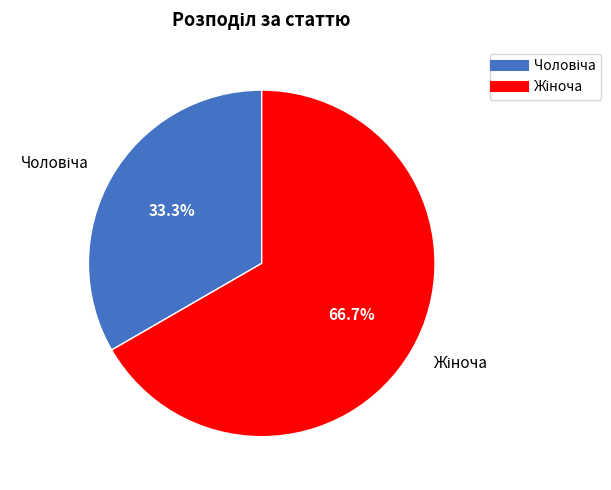

Is there a majority slice in this chart?

Yes